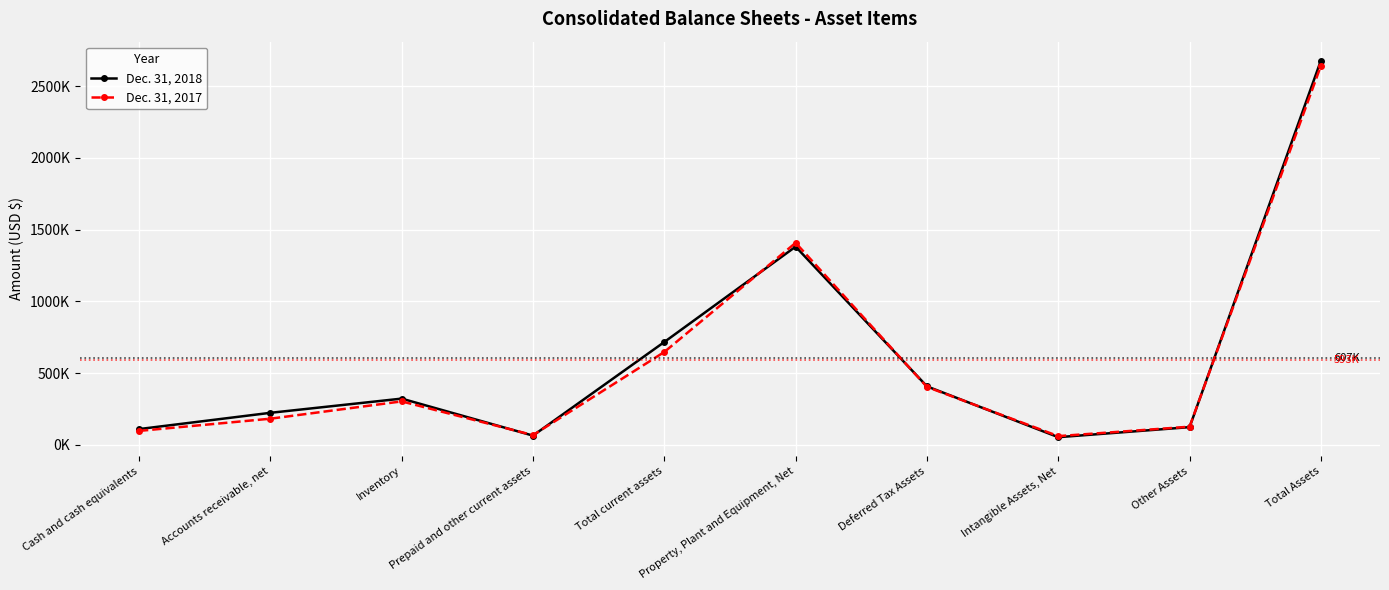

Reading left to right, what are all the values shown in this chart?

Dec. 31, 2018: 108966	222377	321377	63372	716092	1381039	406957	52460	122538	2679086
Dec. 31, 2017: 96235	181298	302086	66918	646537	1407762	402846	59869	125597	2642611